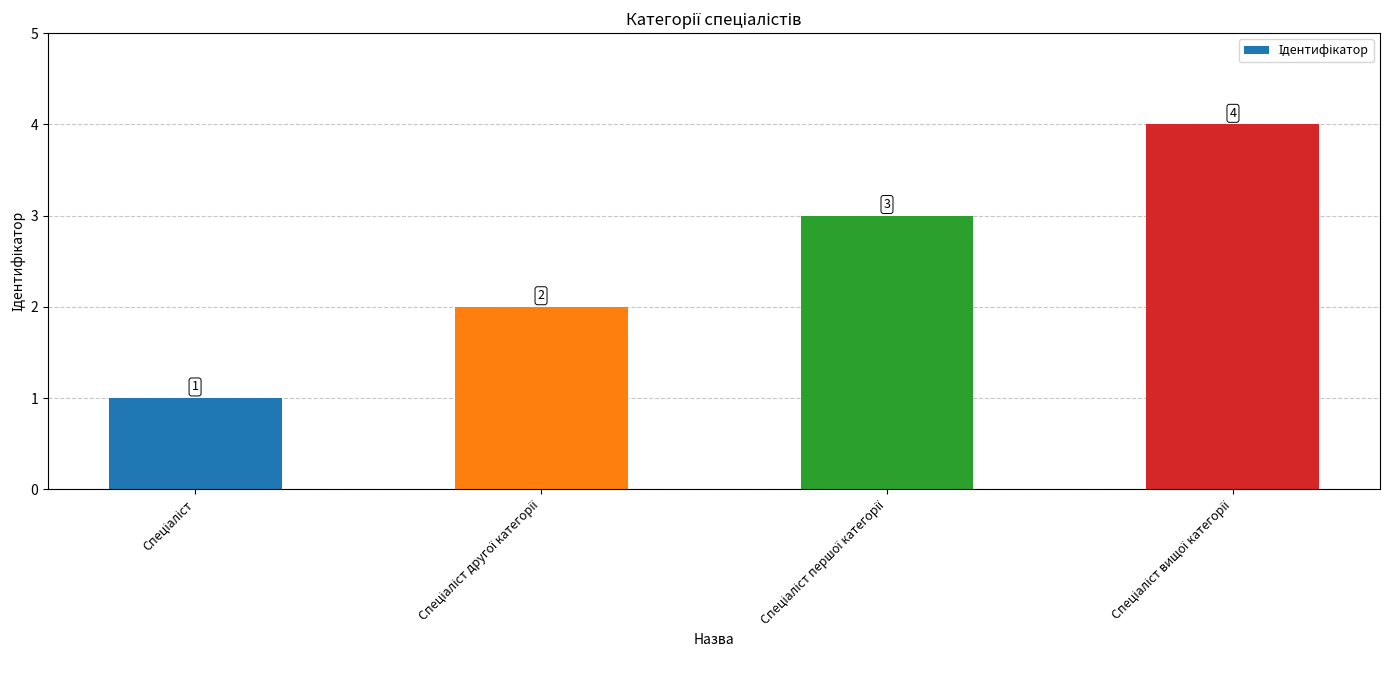

What is the value of the 1st bar from the left?

1